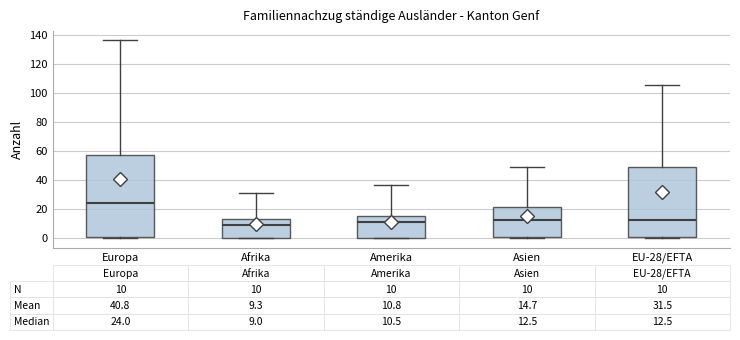

Which box is the tallest, from its lower edge to its upper edge?

Europa